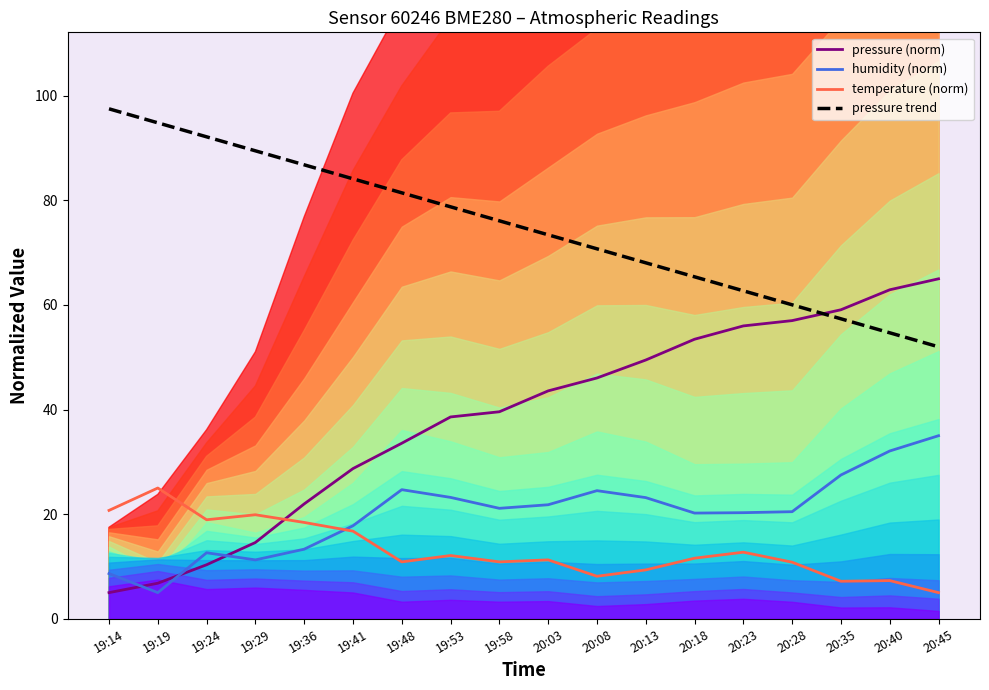

Which label corresponds to the largest value in the chart?

19:14